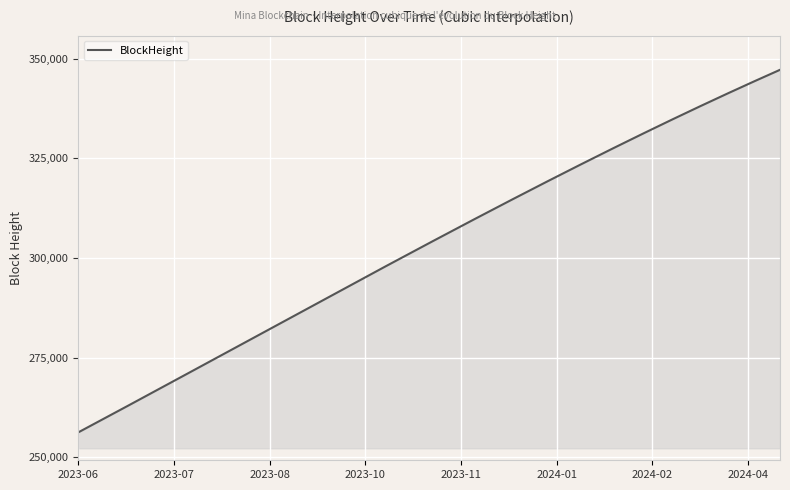

What is the minimum value shown in the chart?

256252.9